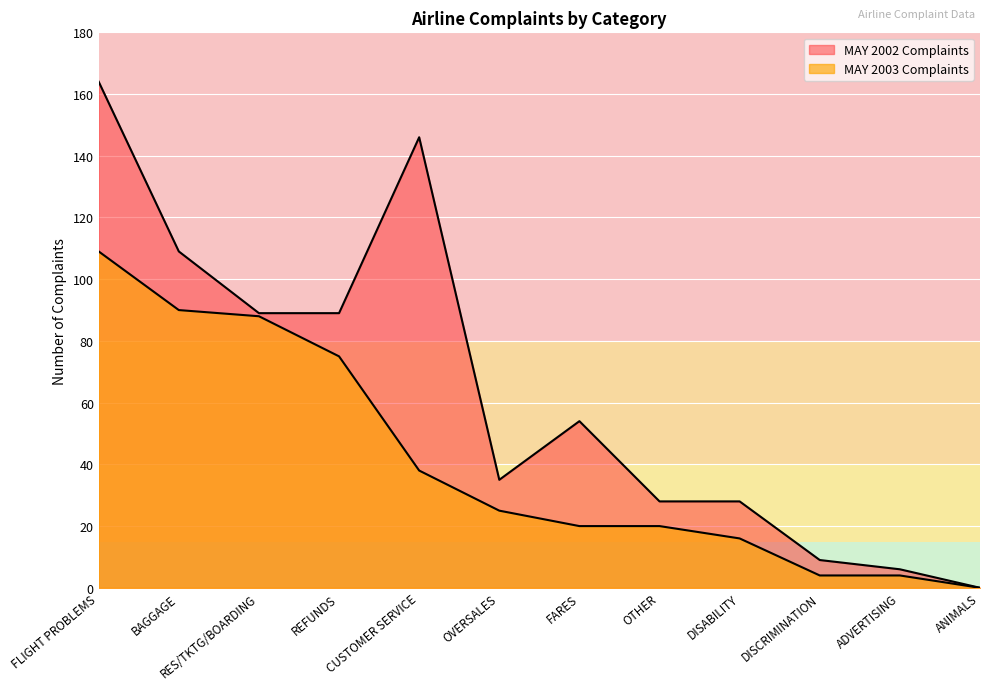

At OVERSALES, list the series in order from largest to smallest.

MAY 2002 Complaints, MAY 2003 Complaints